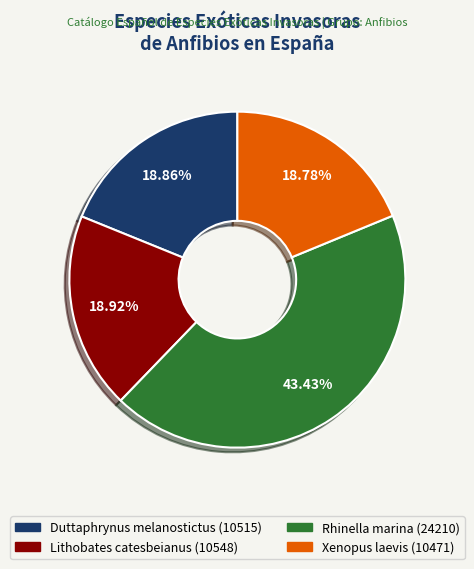

Which slice is the largest?

Rhinella marina